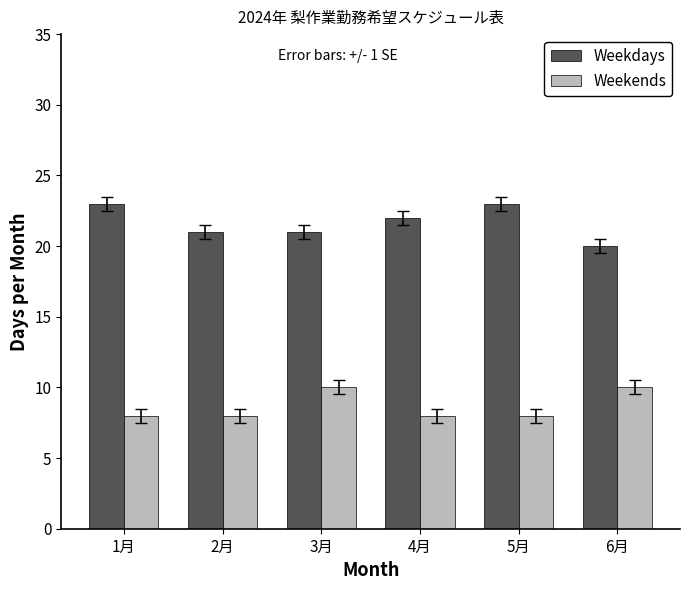

What is the label of the 1st bar from the right?

6月